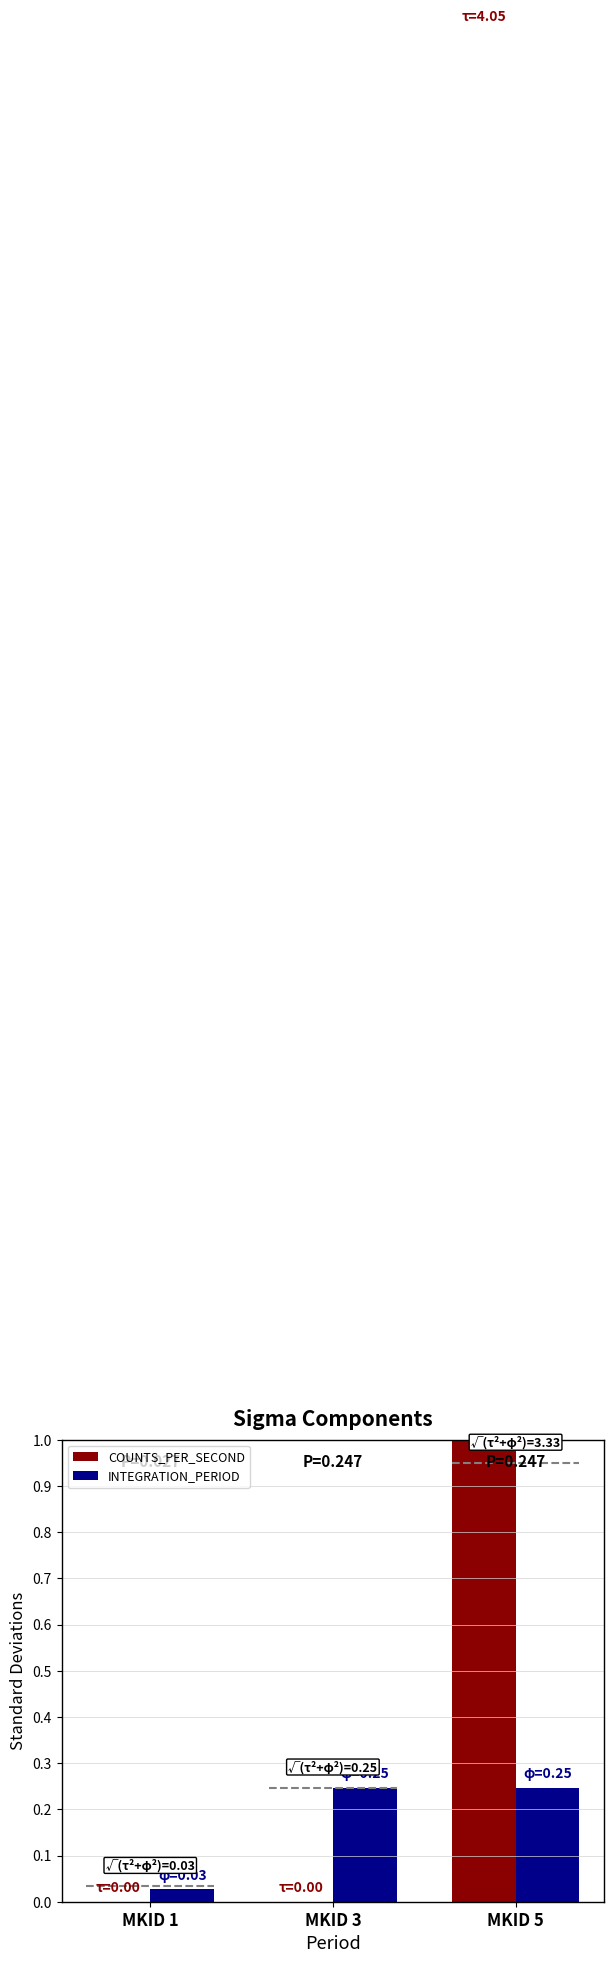

Reading left to right, transcribe all the data shown in this chart.

COUNTS_PER_SECOND: 0.0	0.0	4.0
INTEGRATION_PERIOD: 0.0	0.2	0.2